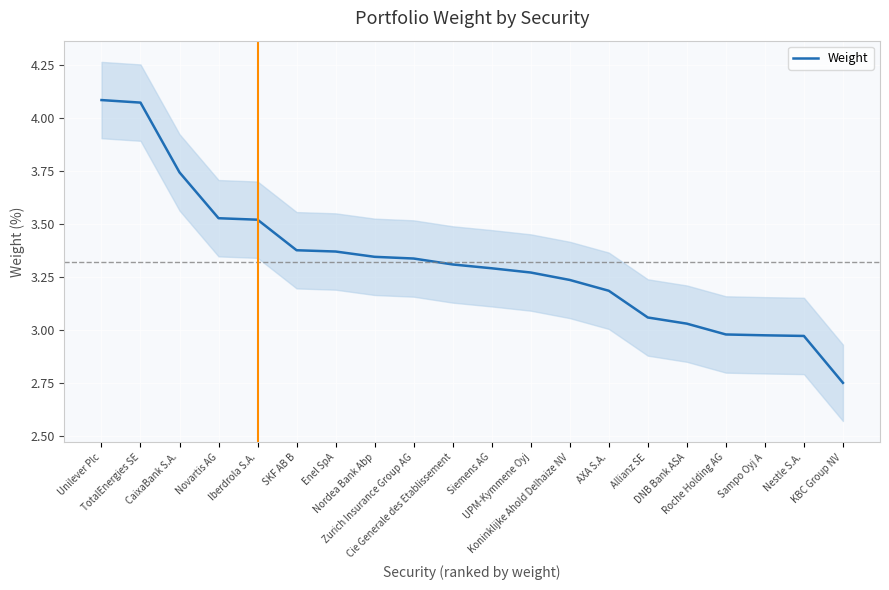

What is the greatest value displayed?

4.1